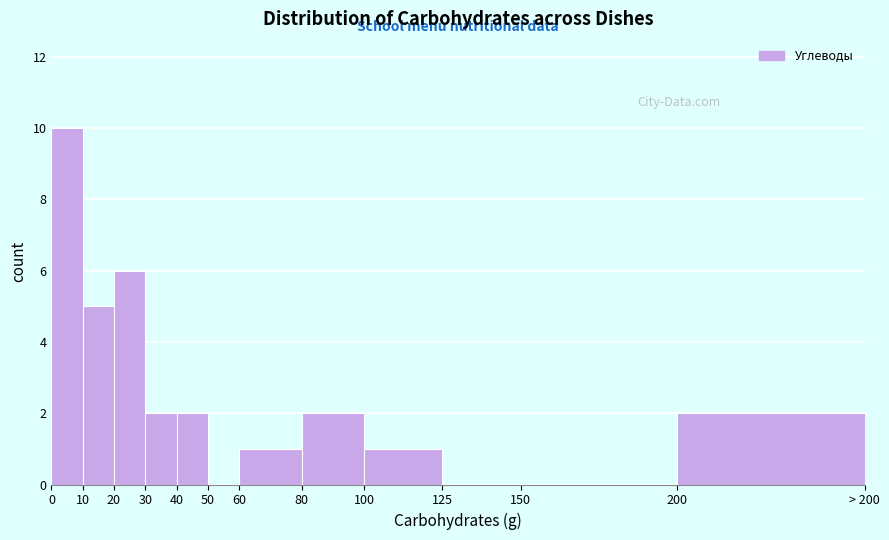

Is it true that the value at 200 is 1?

False